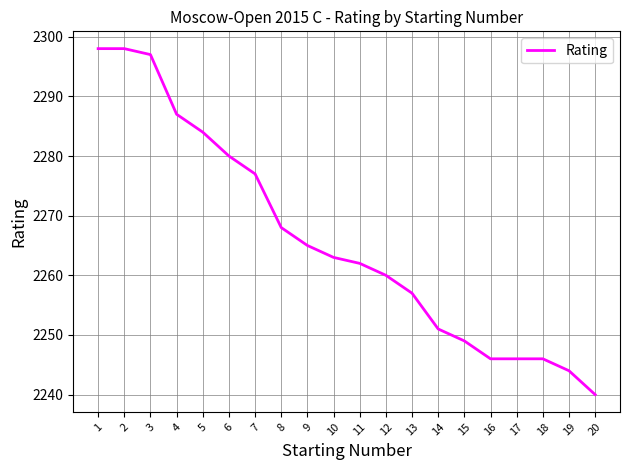

What is the sum of all values?

45318